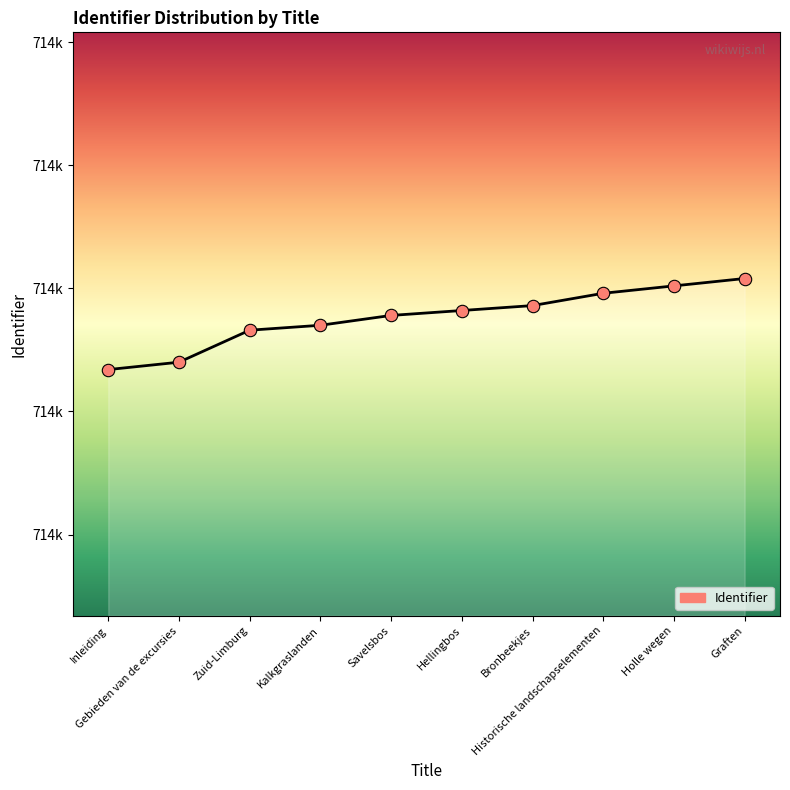

What is the change in value from Savelsbos to Hellingbos?

+2